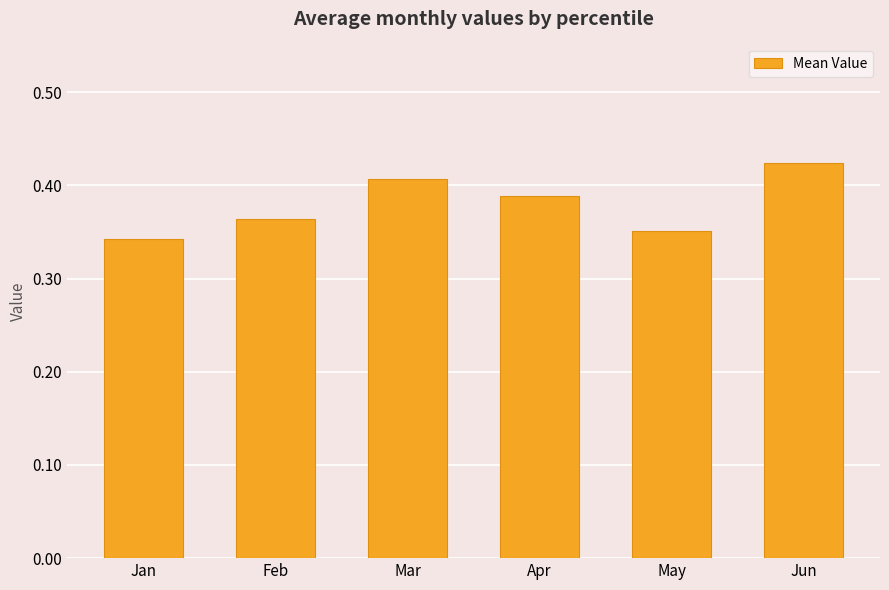

The chart shows a value of 0.1 at May. True or false?

False